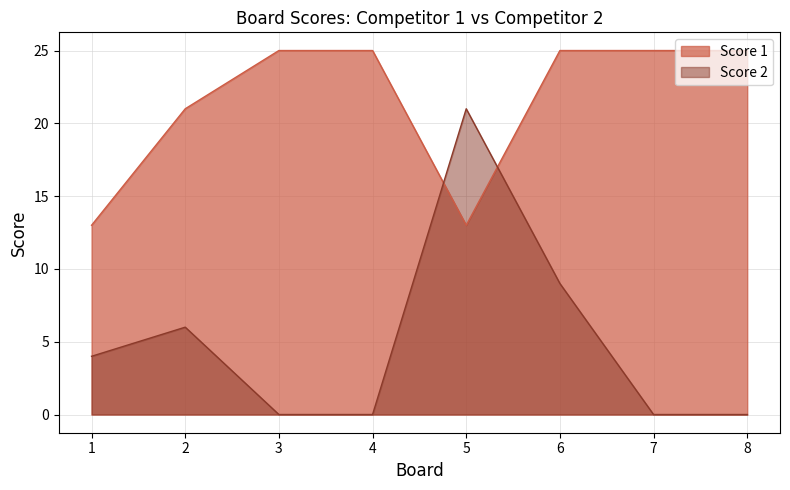

What is the spread (max minus min) of values at 3?

25